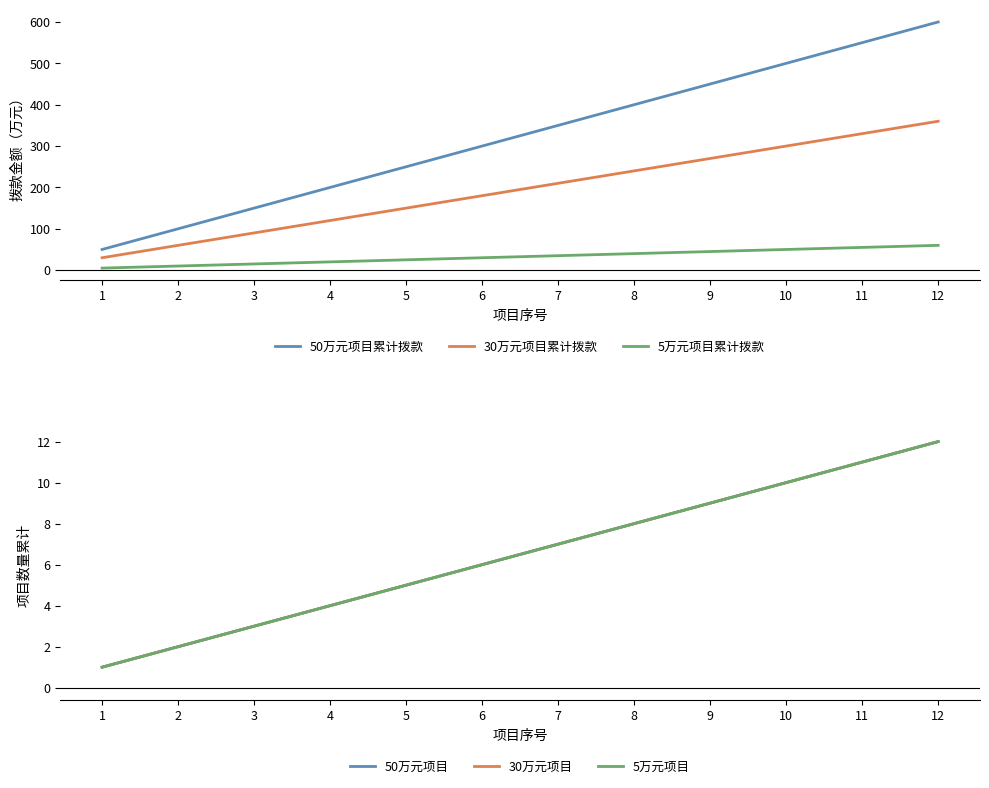

Which category has the lowest value in the 50万元项目 series?

1